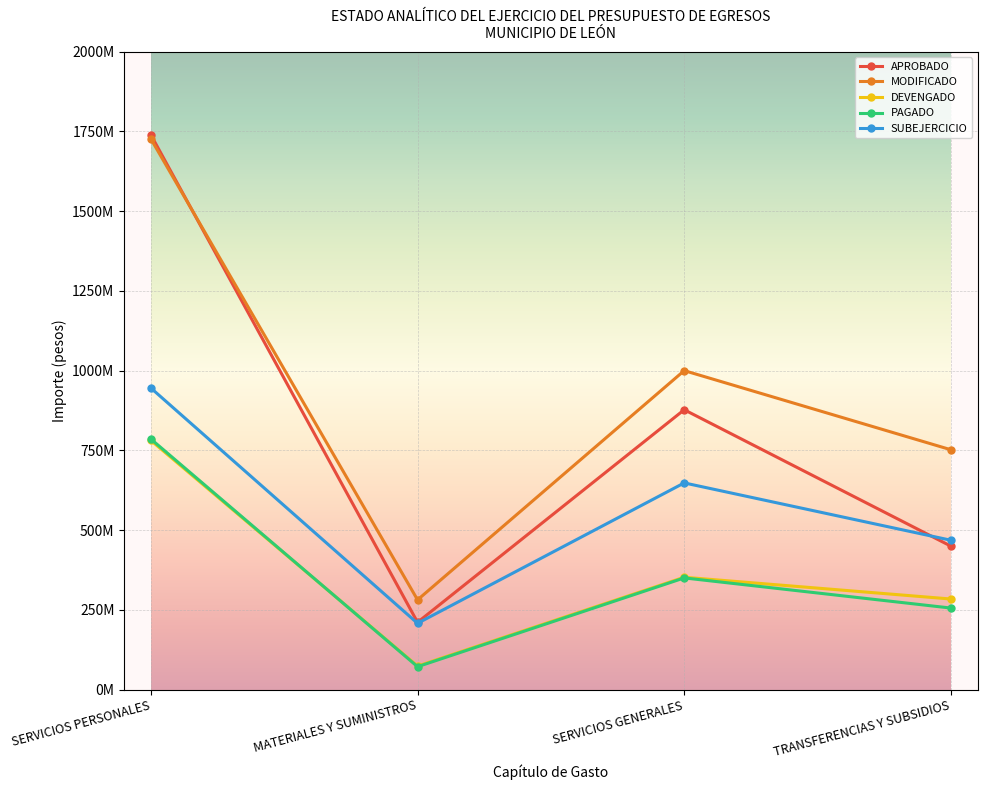

At which category does SUBEJERCICIO reach its first local valley?

MATERIALES Y SUMINISTROS